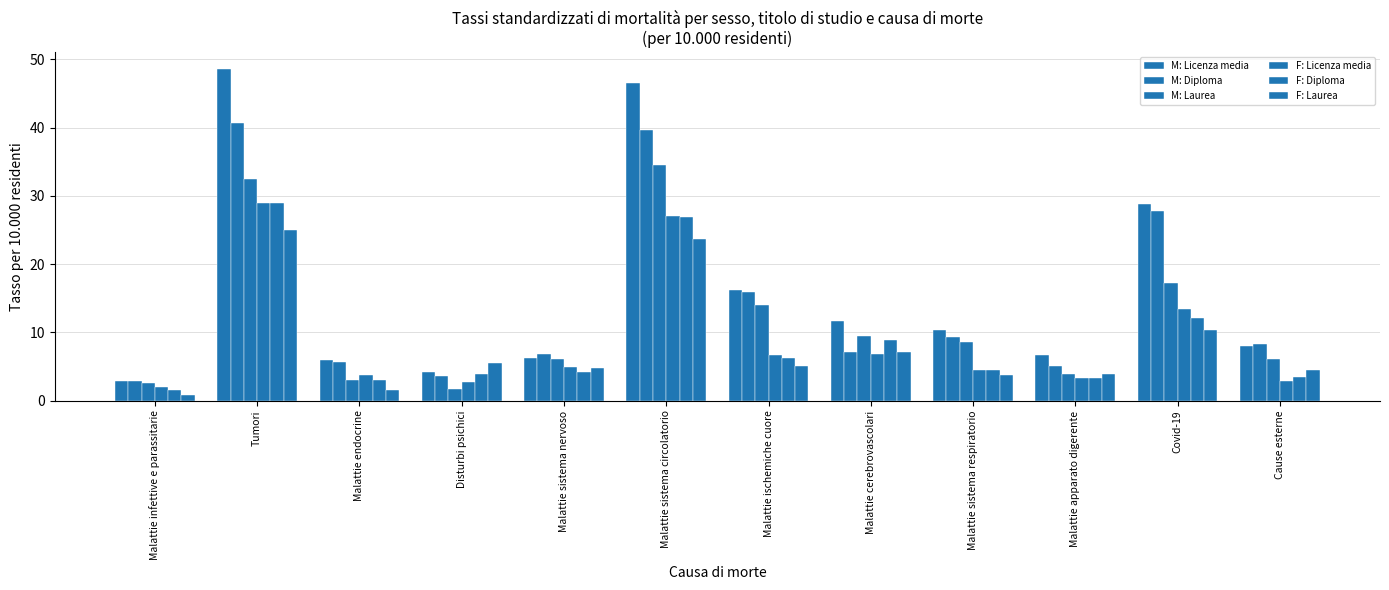

How many bars are there in each group?

6